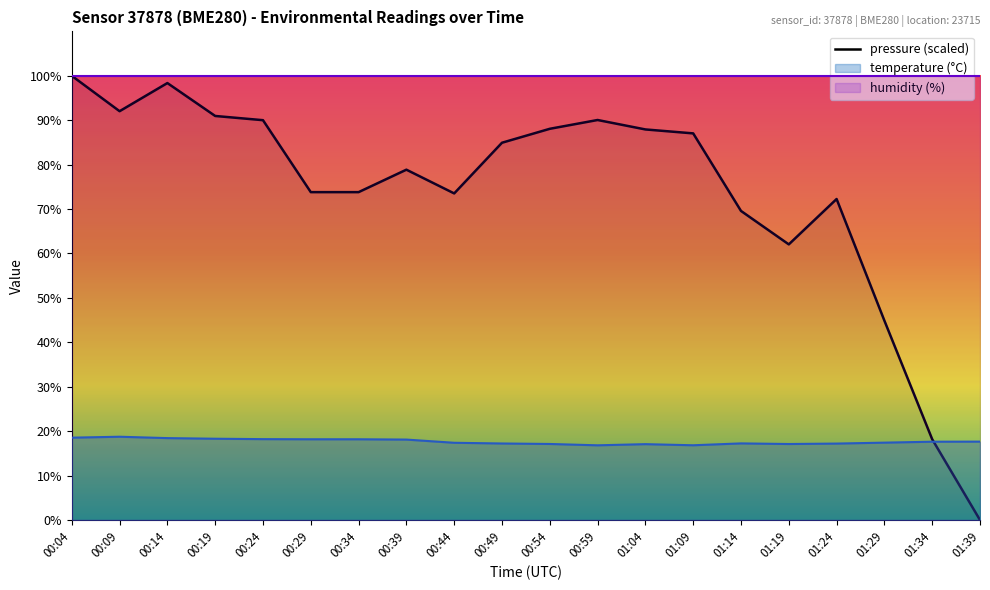

How many interior local valleys does the pressure_kpa series have?

3